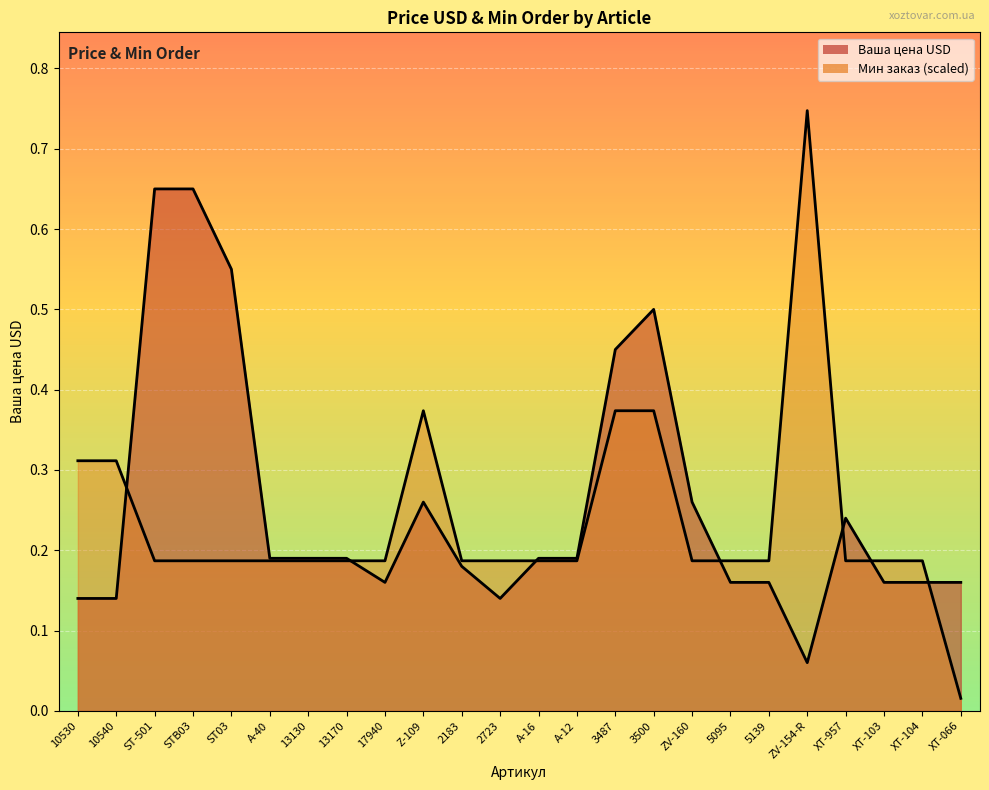

Reading left to right, list all the values displayed in this chart.

Ваша цена USD: 10530=0.1	10540=0.1	ST-501=0.7	STB03=0.7	ST03=0.6	A-40=0.2	13130=0.2	13170=0.2	17940=0.2	Z-109=0.3	2183=0.2	2723=0.1	A-16=0.2	A-12=0.2	3487=0.5	3500=0.5	ZV-160=0.3	5095=0.2	5139=0.2	ZV-154-R=0.1	XT-957=0.2	XT-103=0.2	XT-104=0.2	XT-066=0.2
Мин заказ: 10530=0.3	10540=0.3	ST-501=0.2	STB03=0.2	ST03=0.2	A-40=0.2	13130=0.2	13170=0.2	17940=0.2	Z-109=0.4	2183=0.2	2723=0.2	A-16=0.2	A-12=0.2	3487=0.4	3500=0.4	ZV-160=0.2	5095=0.2	5139=0.2	ZV-154-R=0.7	XT-957=0.2	XT-103=0.2	XT-104=0.2	XT-066=0.0